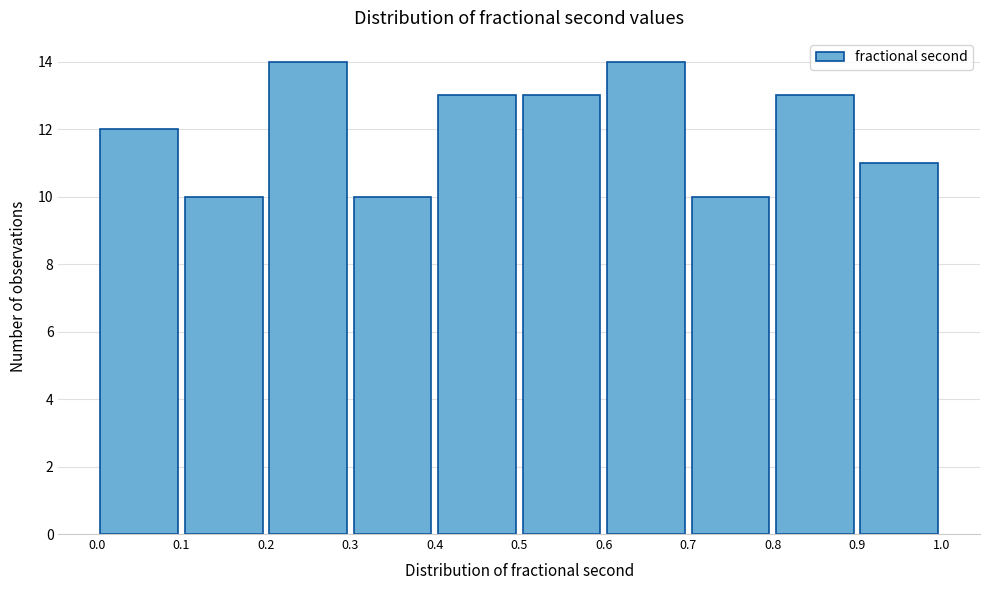

What is the height of the bar covering 0.6 to 0.7 on the x-axis? The values are not printed on the chart, so give them approximately, as read against the axis.

14